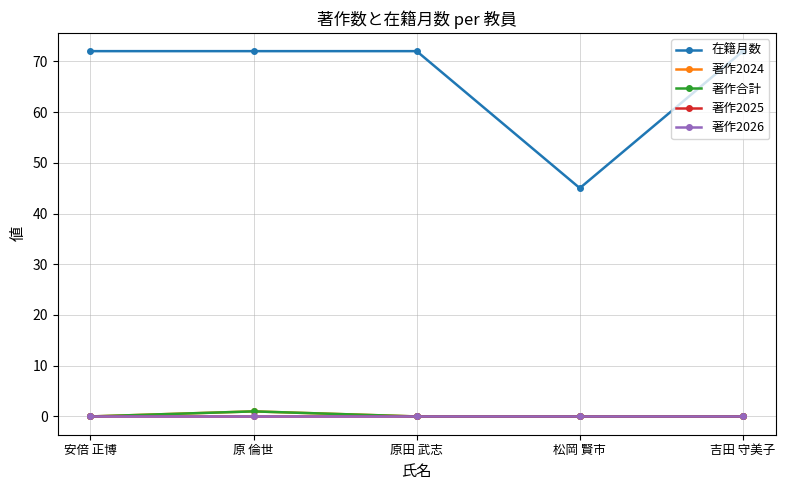

True or false: 在籍月数 has a value of 114 at 吉田 守美子.

False